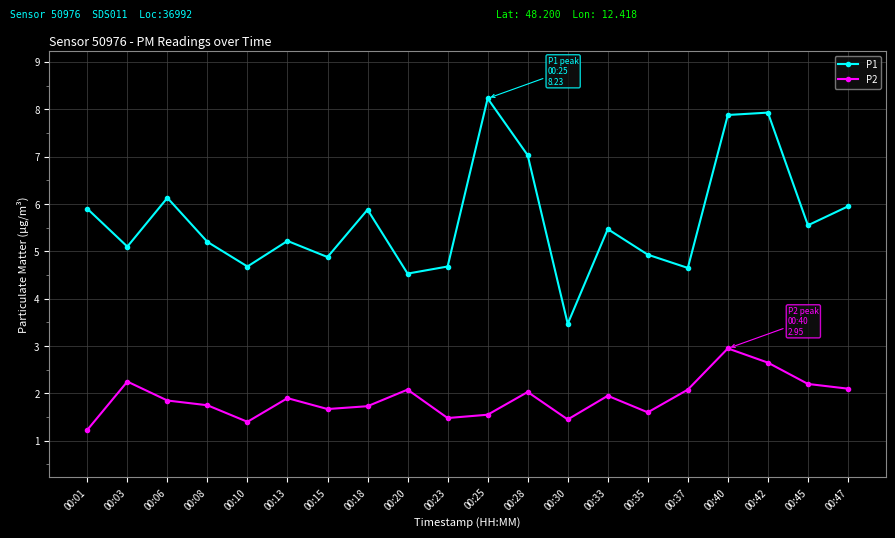

What is the value of the P1 point at the 17th from the left?

7.9